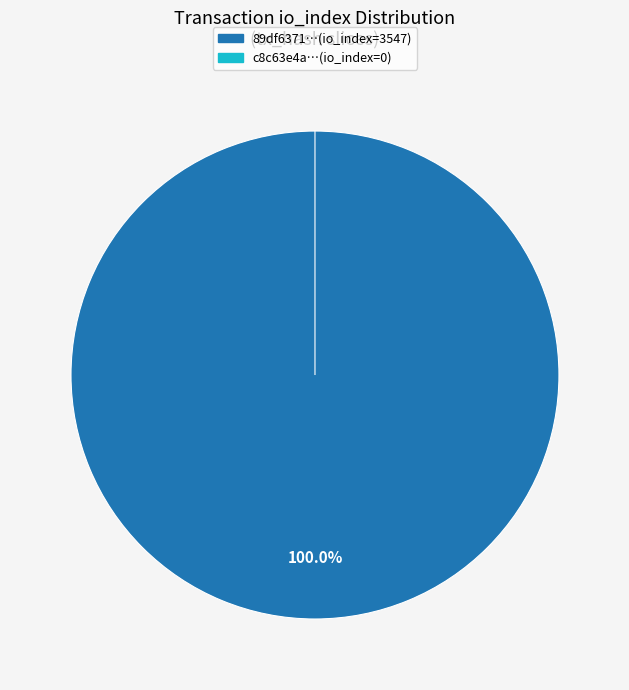

To the nearest percent, what is the combined percentage of direction (-1) and io_index (0)?

100%